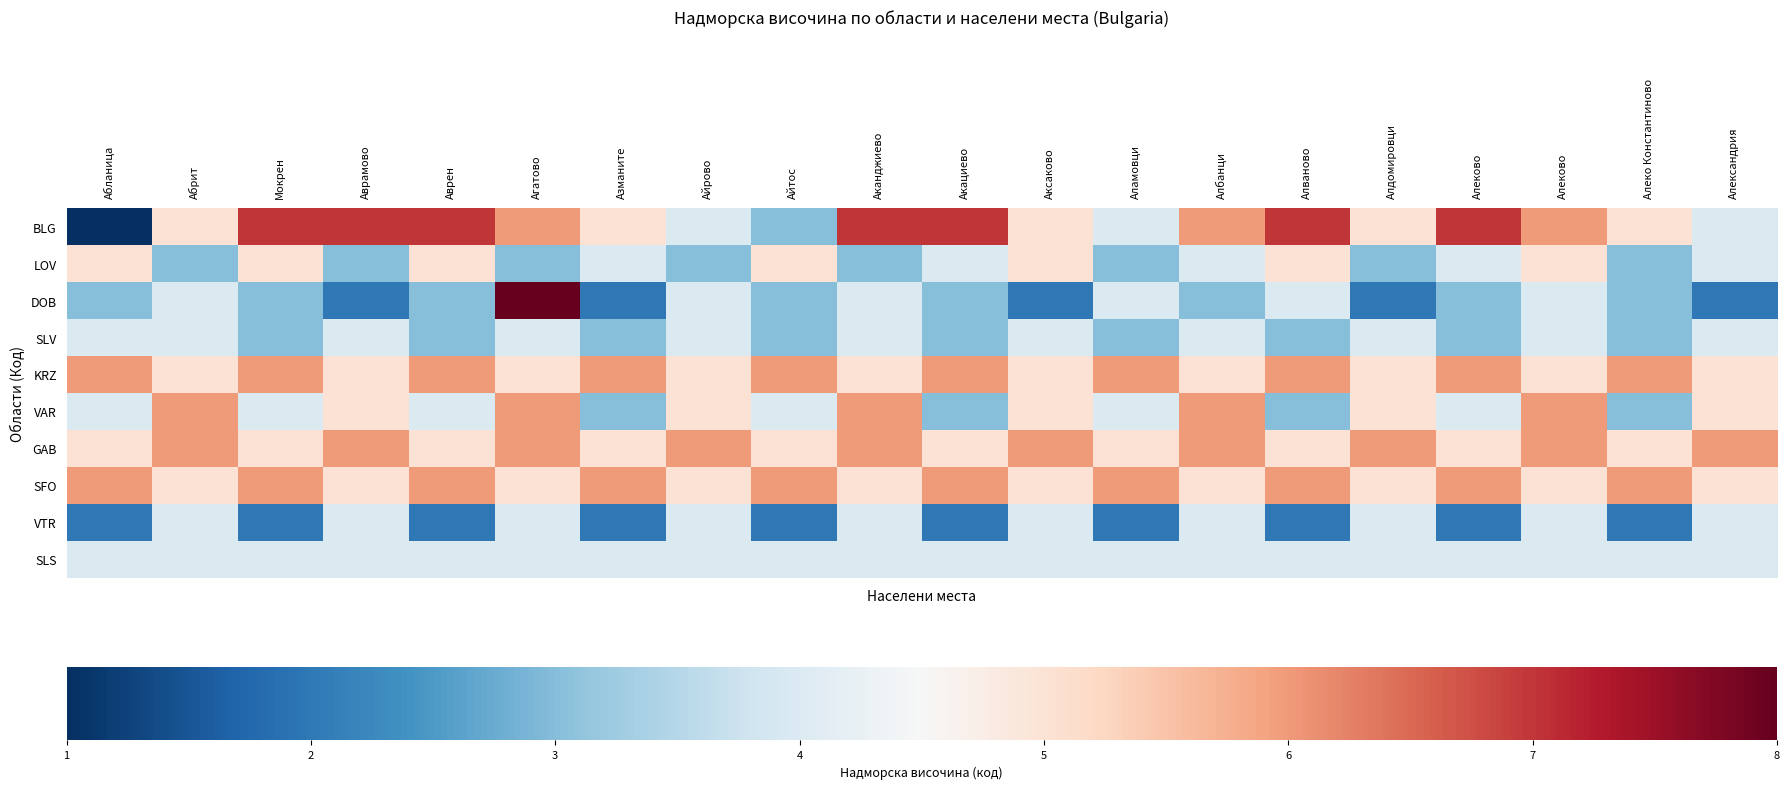

Reading left to right, what are all the values shown in this chart?

BLG: Абланица=0.0	Абрит=0.6	Мокрен=0.9	Аврамово=0.9	Аврен=0.9	Агатово=0.7	Азманите=0.6	Айрово=0.4	Айтос=0.3	Аканджиево=0.9	Акациево=0.9	Аксаково=0.6	Аламовци=0.4	Албанци=0.7	Алваново=0.9	Алдомировци=0.6	Алеково=0.9	Алеково=0.7	Алеко Константиново=0.6	Александрия=0.4
LOV: Абланица=0.6	Абрит=0.3	Мокрен=0.6	Аврамово=0.3	Аврен=0.6	Агатово=0.3	Азманите=0.4	Айрово=0.3	Айтос=0.6	Аканджиево=0.3	Акациево=0.4	Аксаково=0.6	Аламовци=0.3	Албанци=0.4	Алваново=0.6	Алдомировци=0.3	Алеково=0.4	Алеково=0.6	Алеко Константиново=0.3	Александрия=0.4
DOB: Абланица=0.3	Абрит=0.4	Мокрен=0.3	Аврамово=0.1	Аврен=0.3	Агатово=1.0	Азманите=0.1	Айрово=0.4	Айтос=0.3	Аканджиево=0.4	Акациево=0.3	Аксаково=0.1	Аламовци=0.4	Албанци=0.3	Алваново=0.4	Алдомировци=0.1	Алеково=0.3	Алеково=0.4	Алеко Константиново=0.3	Александрия=0.1
SLV: Абланица=0.4	Абрит=0.4	Мокрен=0.3	Аврамово=0.4	Аврен=0.3	Агатово=0.4	Азманите=0.3	Айрово=0.4	Айтос=0.3	Аканджиево=0.4	Акациево=0.3	Аксаково=0.4	Аламовци=0.3	Албанци=0.4	Алваново=0.3	Алдомировци=0.4	Алеково=0.3	Алеково=0.4	Алеко Константиново=0.3	Александрия=0.4
KRZ: Абланица=0.7	Абрит=0.6	Мокрен=0.7	Аврамово=0.6	Аврен=0.7	Агатово=0.6	Азманите=0.7	Айрово=0.6	Айтос=0.7	Аканджиево=0.6	Акациево=0.7	Аксаково=0.6	Аламовци=0.7	Албанци=0.6	Алваново=0.7	Алдомировци=0.6	Алеково=0.7	Алеково=0.6	Алеко Константиново=0.7	Александрия=0.6
VAR: Абланица=0.4	Абрит=0.7	Мокрен=0.4	Аврамово=0.6	Аврен=0.4	Агатово=0.7	Азманите=0.3	Айрово=0.6	Айтос=0.4	Аканджиево=0.7	Акациево=0.3	Аксаково=0.6	Аламовци=0.4	Албанци=0.7	Алваново=0.3	Алдомировци=0.6	Алеково=0.4	Алеково=0.7	Алеко Константиново=0.3	Александрия=0.6
GAB: Абланица=0.6	Абрит=0.7	Мокрен=0.6	Аврамово=0.7	Аврен=0.6	Агатово=0.7	Азманите=0.6	Айрово=0.7	Айтос=0.6	Аканджиево=0.7	Акациево=0.6	Аксаково=0.7	Аламовци=0.6	Албанци=0.7	Алваново=0.6	Алдомировци=0.7	Алеково=0.6	Алеково=0.7	Алеко Константиново=0.6	Александрия=0.7
SFO: Абланица=0.7	Абрит=0.6	Мокрен=0.7	Аврамово=0.6	Аврен=0.7	Агатово=0.6	Азманите=0.7	Айрово=0.6	Айтос=0.7	Аканджиево=0.6	Акациево=0.7	Аксаково=0.6	Аламовци=0.7	Албанци=0.6	Алваново=0.7	Алдомировци=0.6	Алеково=0.7	Алеково=0.6	Алеко Константиново=0.7	Александрия=0.6
VTR: Абланица=0.1	Абрит=0.4	Мокрен=0.1	Аврамово=0.4	Аврен=0.1	Агатово=0.4	Азманите=0.1	Айрово=0.4	Айтос=0.1	Аканджиево=0.4	Акациево=0.1	Аксаково=0.4	Аламовци=0.1	Албанци=0.4	Алваново=0.1	Алдомировци=0.4	Алеково=0.1	Алеково=0.4	Алеко Константиново=0.1	Александрия=0.4
SLS: Абланица=0.4	Абрит=0.4	Мокрен=0.4	Аврамово=0.4	Аврен=0.4	Агатово=0.4	Азманите=0.4	Айрово=0.4	Айтос=0.4	Аканджиево=0.4	Акациево=0.4	Аксаково=0.4	Аламовци=0.4	Албанци=0.4	Алваново=0.4	Алдомировци=0.4	Алеково=0.4	Алеково=0.4	Алеко Константиново=0.4	Александрия=0.4